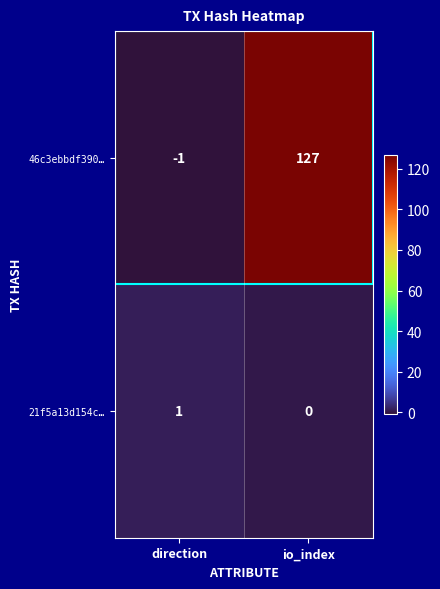

True or false: 46c3ebbdf390… has a value of 55 at io_index.

False